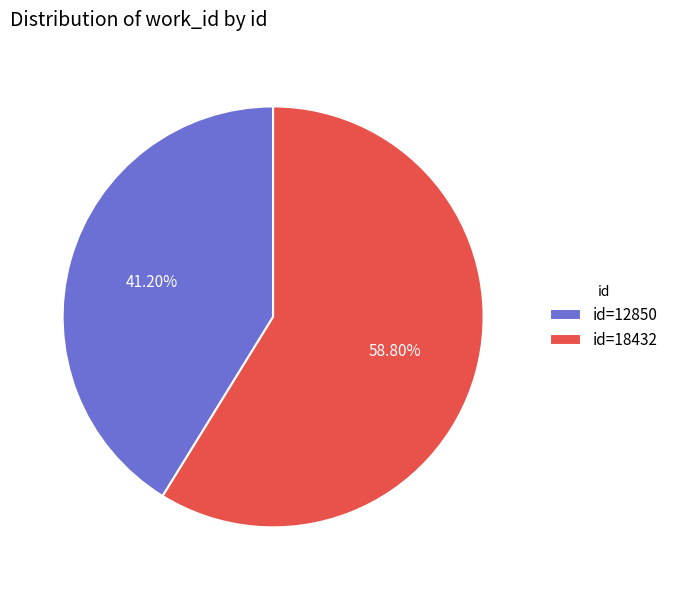

What is the largest slice in the pie chart?

id=18432